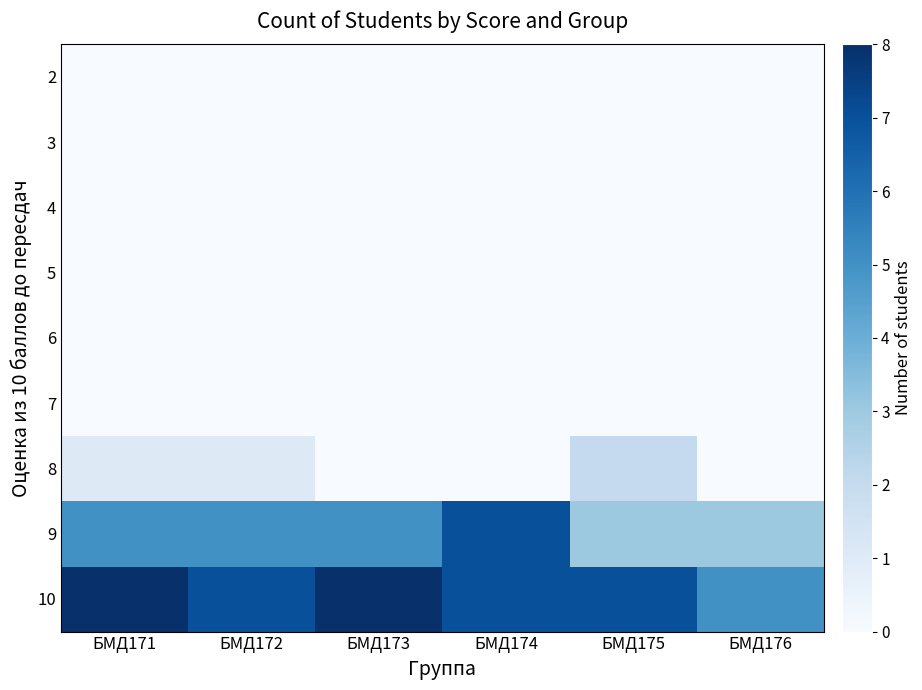

Reading left to right, extract all data points from this chart.

2: БМД171=0	БМД172=0	БМД173=0	БМД174=0	БМД175=0	БМД176=0
3: БМД171=0	БМД172=0	БМД173=0	БМД174=0	БМД175=0	БМД176=0
4: БМД171=0	БМД172=0	БМД173=0	БМД174=0	БМД175=0	БМД176=0
5: БМД171=0	БМД172=0	БМД173=0	БМД174=0	БМД175=0	БМД176=0
6: БМД171=0	БМД172=0	БМД173=0	БМД174=0	БМД175=0	БМД176=0
7: БМД171=0	БМД172=0	БМД173=0	БМД174=0	БМД175=0	БМД176=0
8: БМД171=1	БМД172=1	БМД173=0	БМД174=0	БМД175=2	БМД176=0
9: БМД171=5	БМД172=5	БМД173=5	БМД174=7	БМД175=3	БМД176=3
10: БМД171=8	БМД172=7	БМД173=8	БМД174=7	БМД175=7	БМД176=5